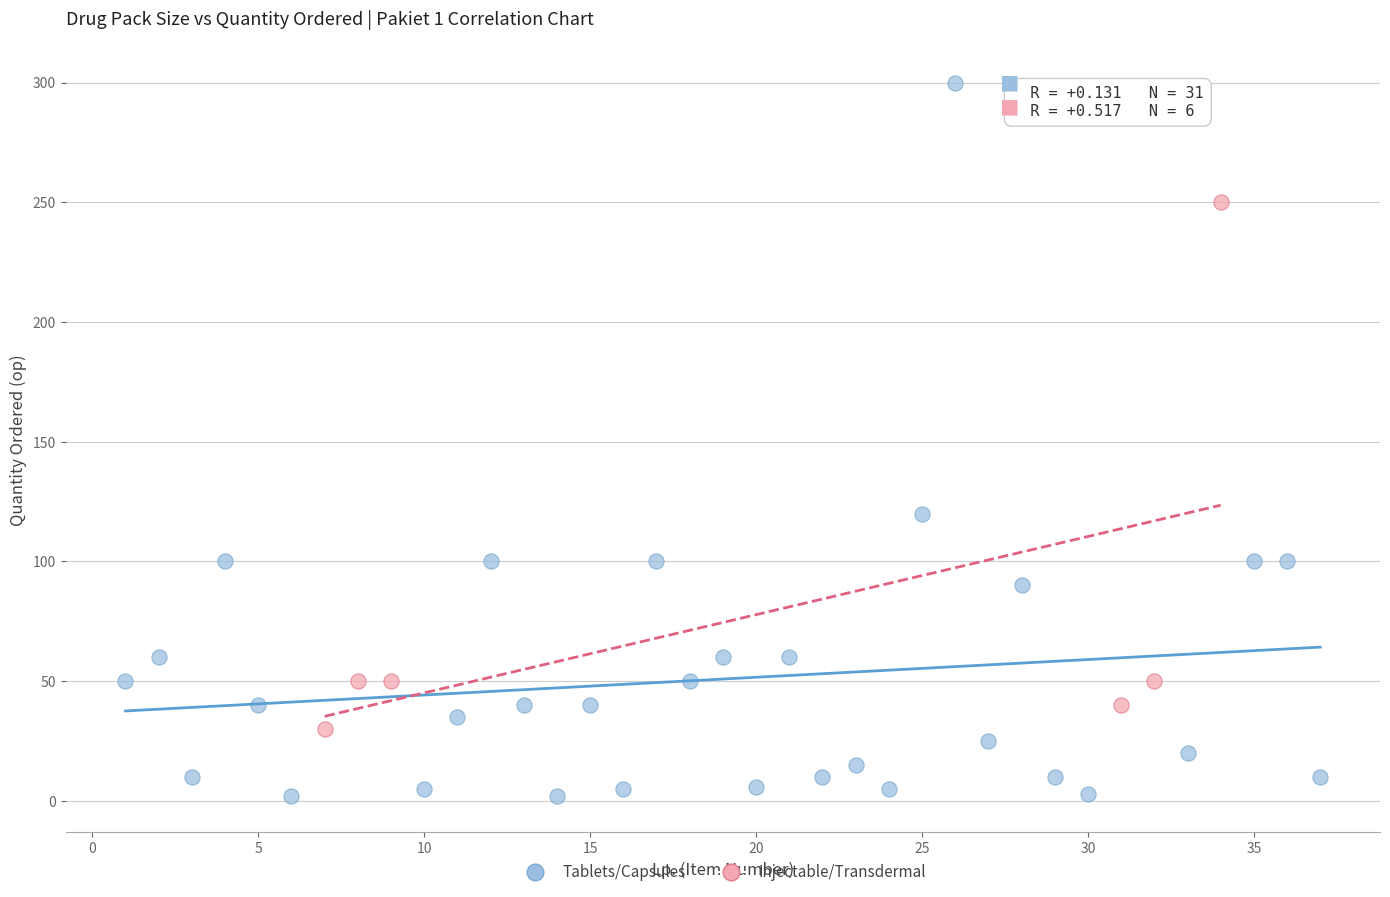

What are all the series names shown in the legend?

Tablets/Capsules, Injectable/Transdermal